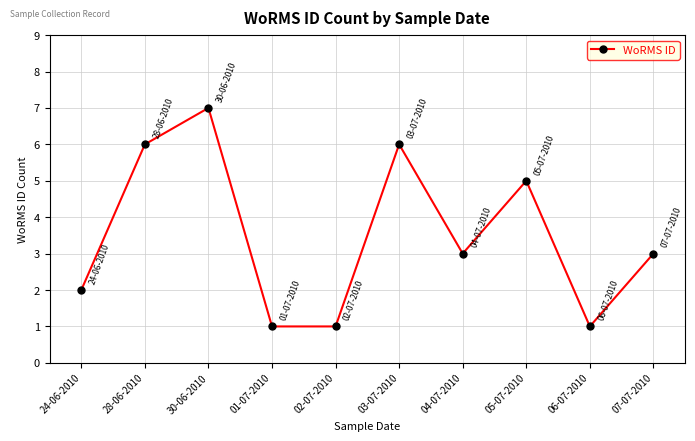

Which has a higher value, 24-06-2010 or 03-07-2010?

03-07-2010